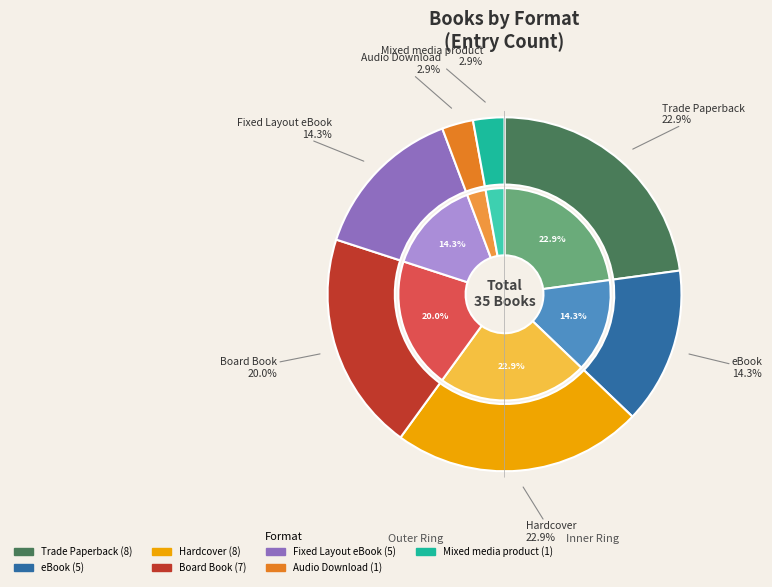

What percentage is the Mixed media product slice, to the nearest percent?

3%